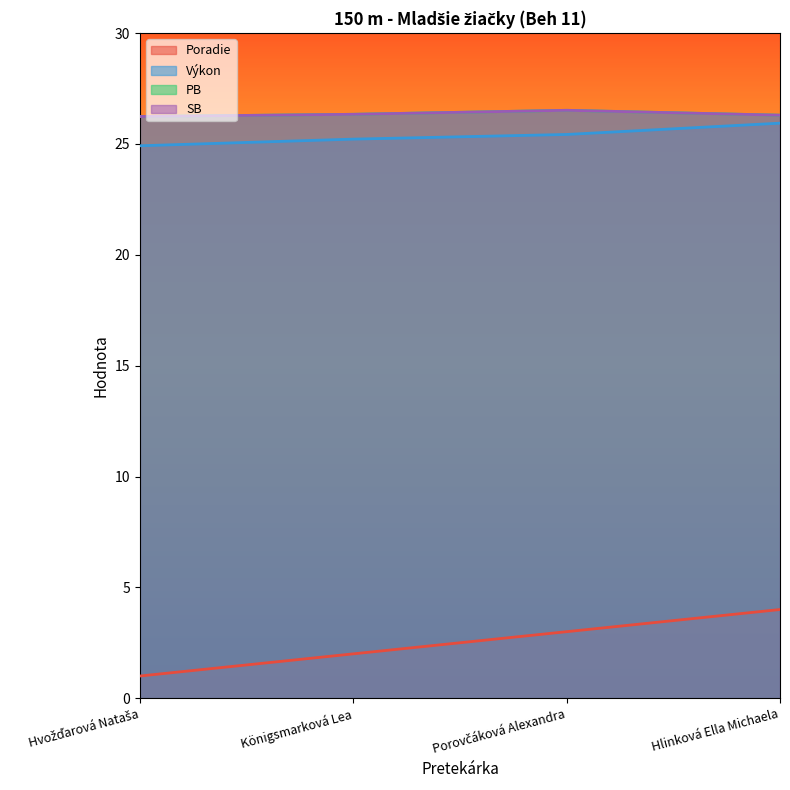

What is the average value of the Výkon series?

25.4